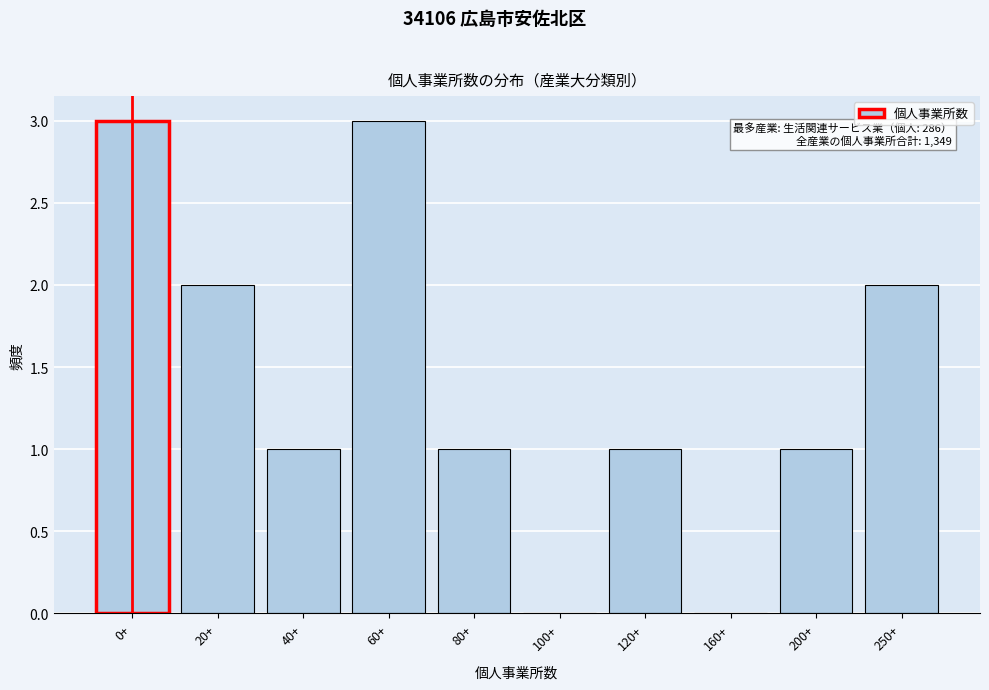

Reading left to right, what are all the values shown in this chart?

0+=3	20+=2	40+=1	60+=3	80+=1	100+=0	120+=1	160+=0	200+=1	250+=2